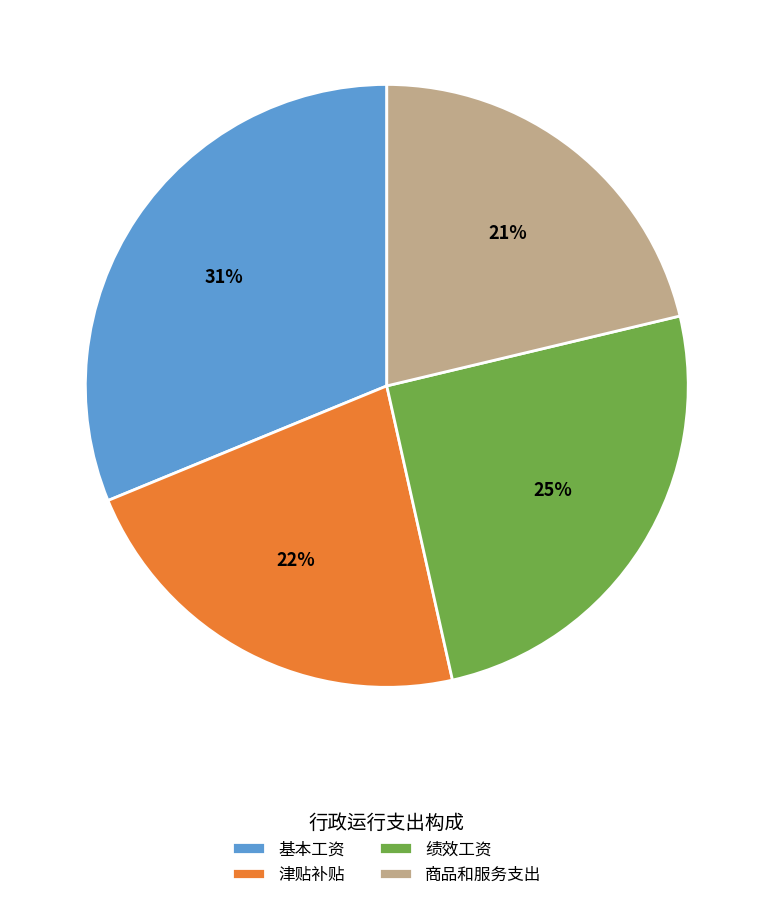

Is the sum of 绩效工资 and 津贴补贴 greater than half?

No